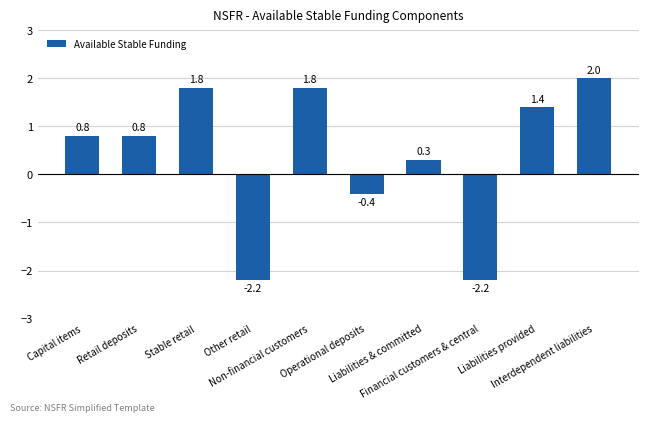

Reading right to left, transcribe all the data shown in this chart.

Interdependent liabilities=2.0	Liabilities provided=1.4	Financial customers & central=-2.2	Liabilities & committed=0.3	Operational deposits=-0.4	Non-financial customers=1.8	Other retail=-2.2	Stable retail=1.8	Retail deposits=0.8	Capital items=0.8